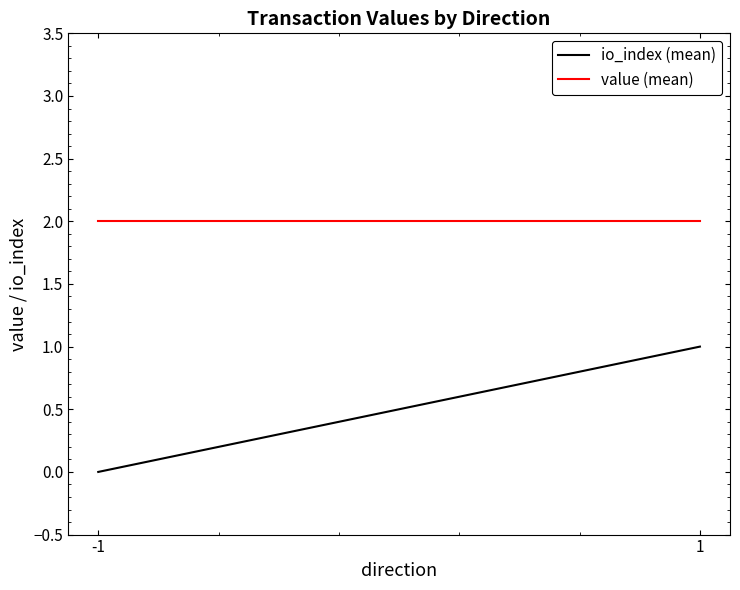

What is the value of the io_index (mean) point at the 2nd from the left?

1.0